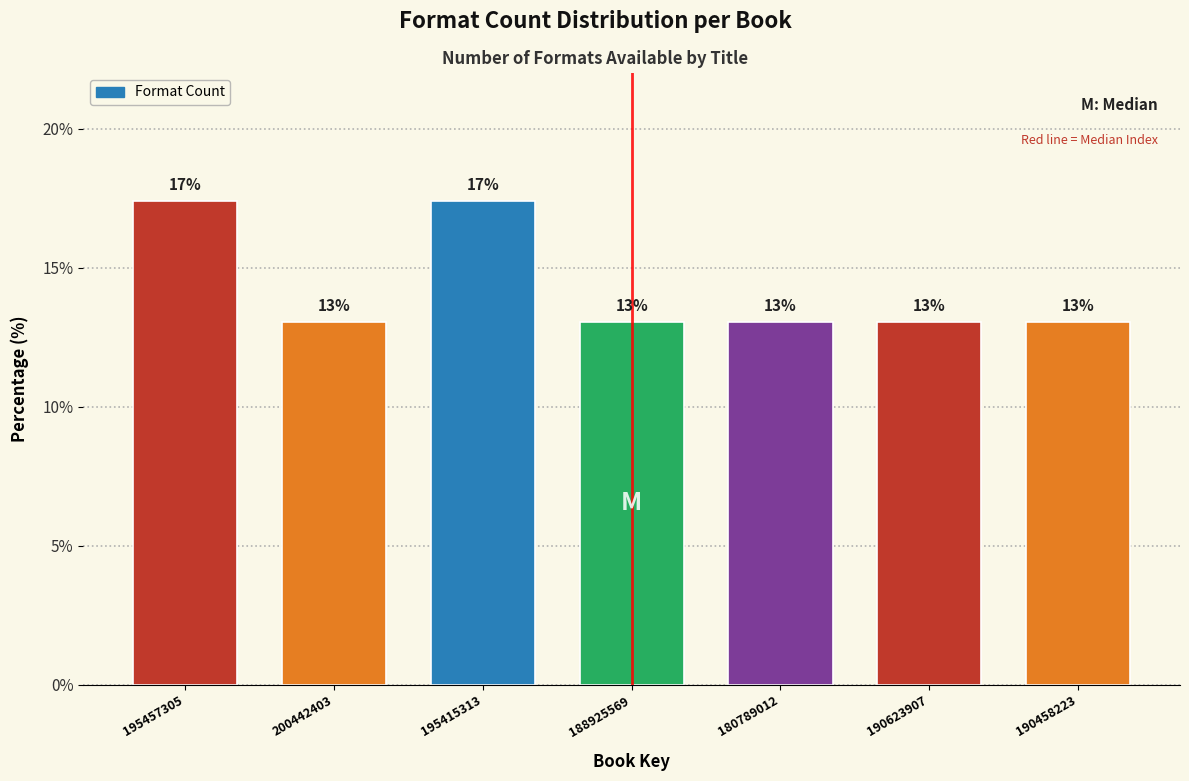

What is the maximum value shown in the chart?

17.4